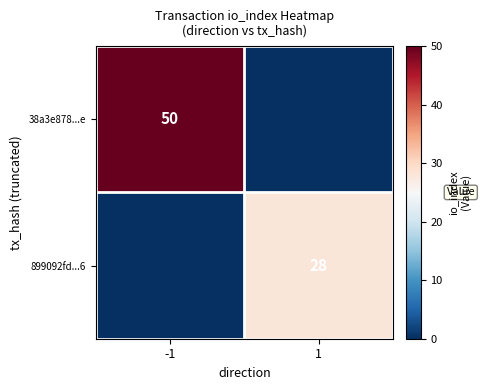

The value of 899092fd...6 at 1 is 28. True or false?

True